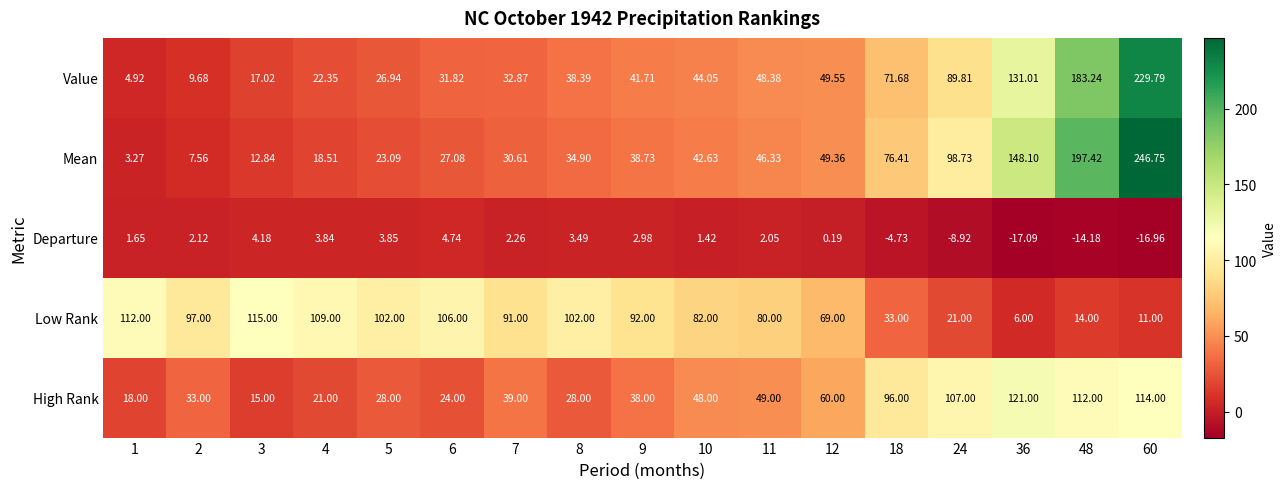

At how many categories does at least one series exceed 189?

2